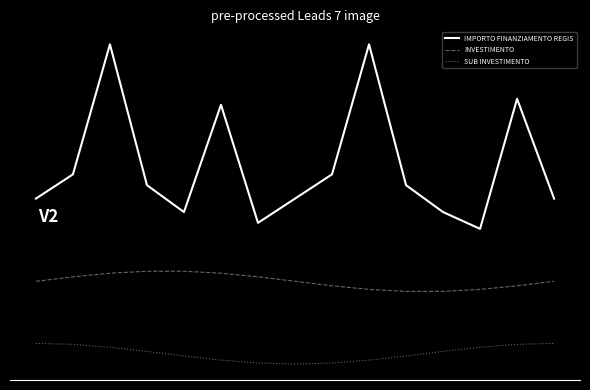

At how many categories does at least one series exceed 0?

8